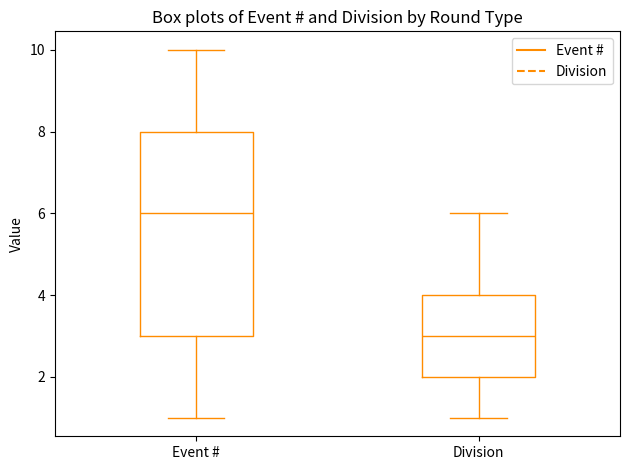

Where does the lower whisker of the box for Division end on the y-axis? The values are not printed on the chart, so give them approximately, as read against the axis.

1